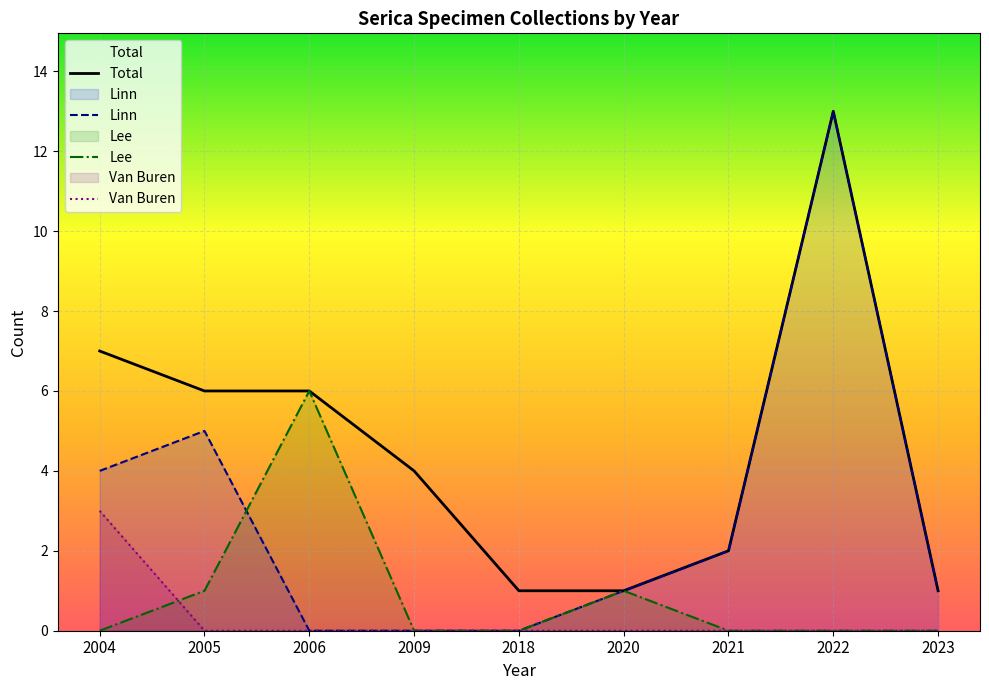

At which category is the sum across all series the highest?

2022